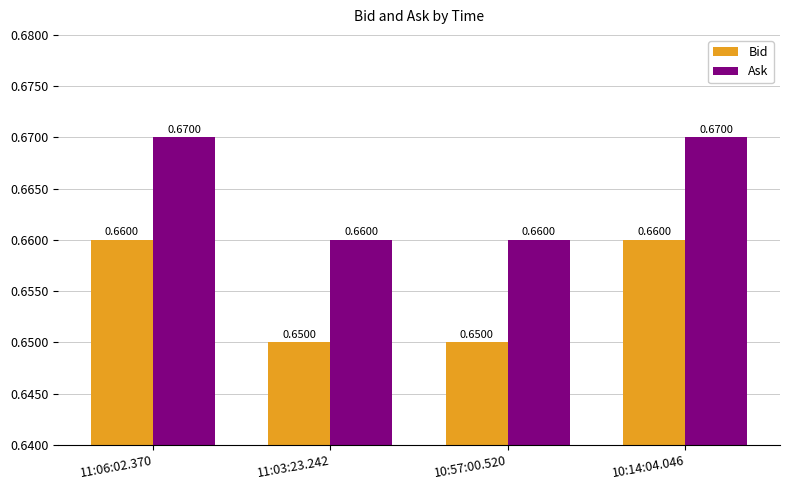

Rank the series at 11:03:23.242 from lowest to highest value.

Bid, Ask